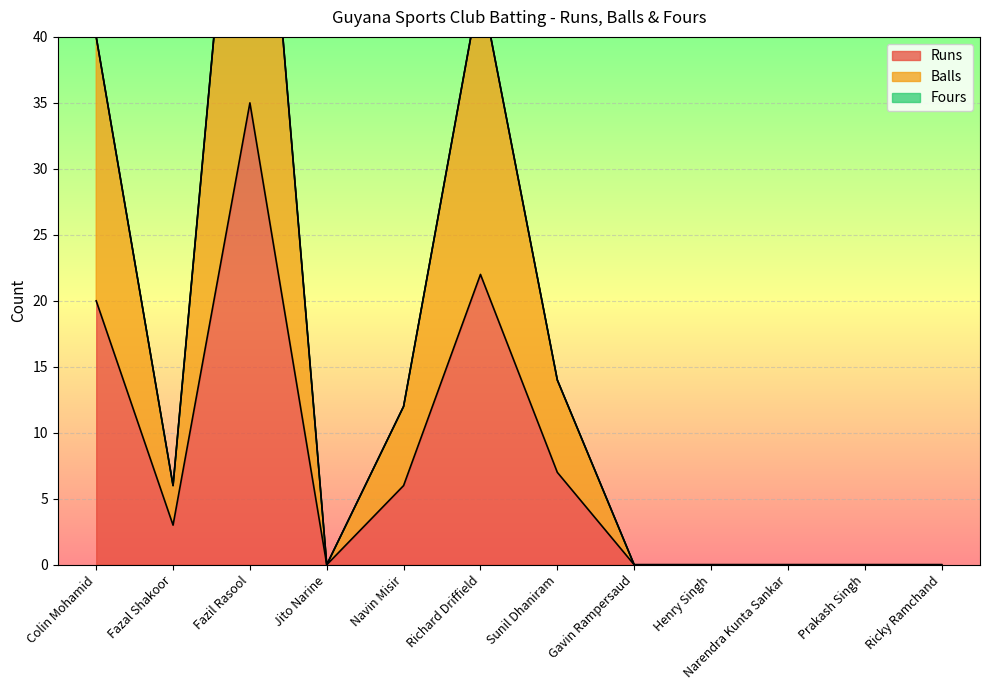

True or false: Runs has a value of 0 at Prakash Singh.

True